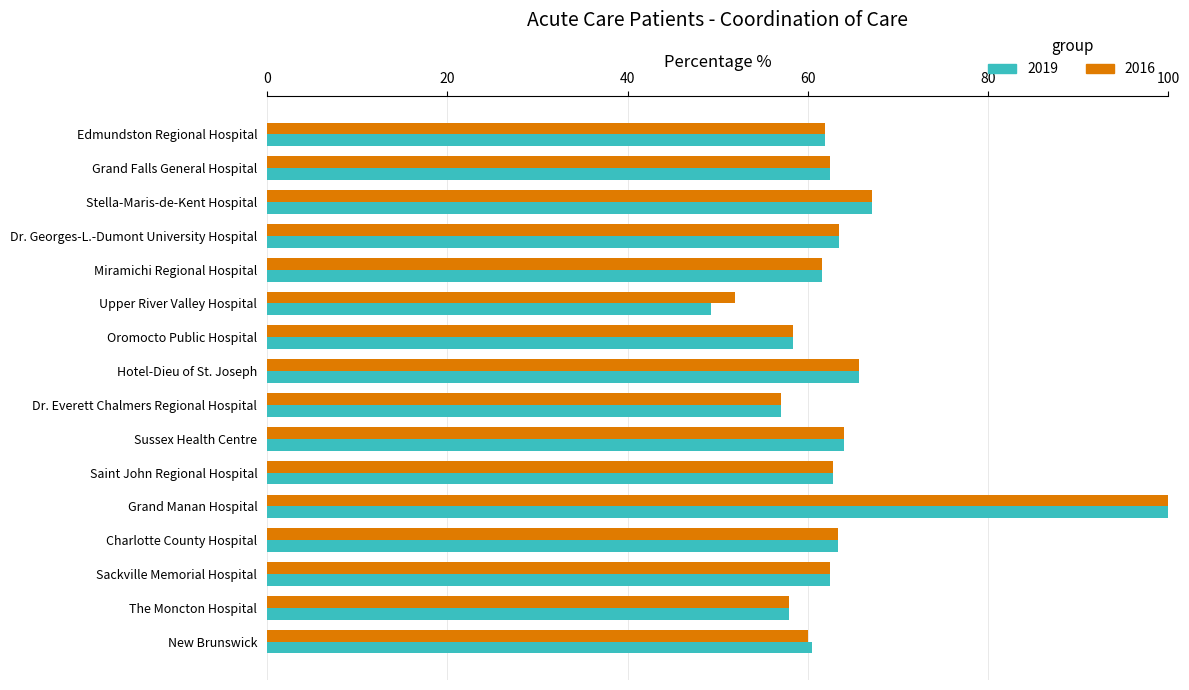

What is the sum of the 2016 values at Sackville Memorial Hospital and Charlotte County Hospital?

125.8